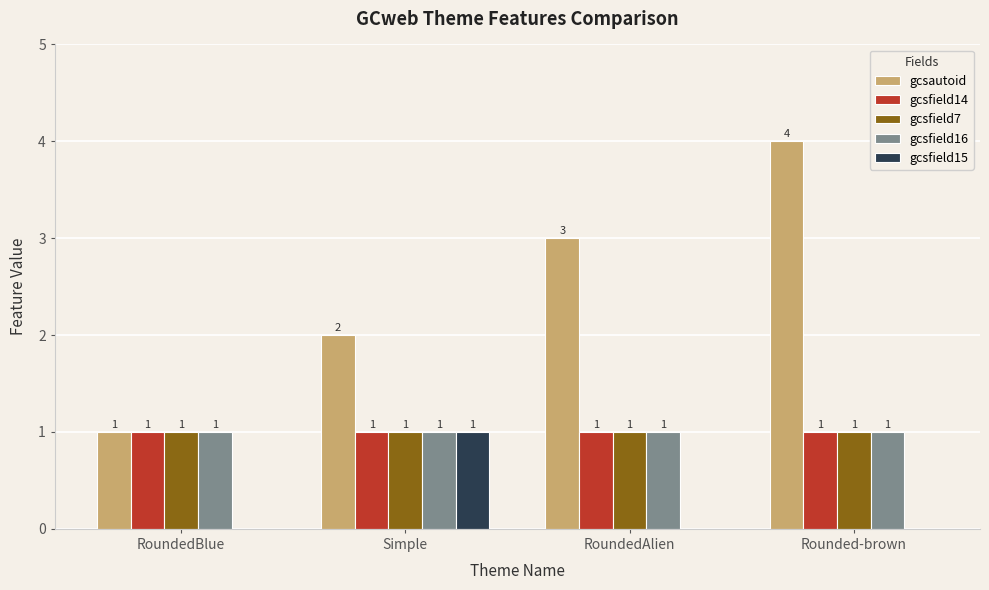

Is it true that gcsfield15 equals 0 at RoundedBlue?

True